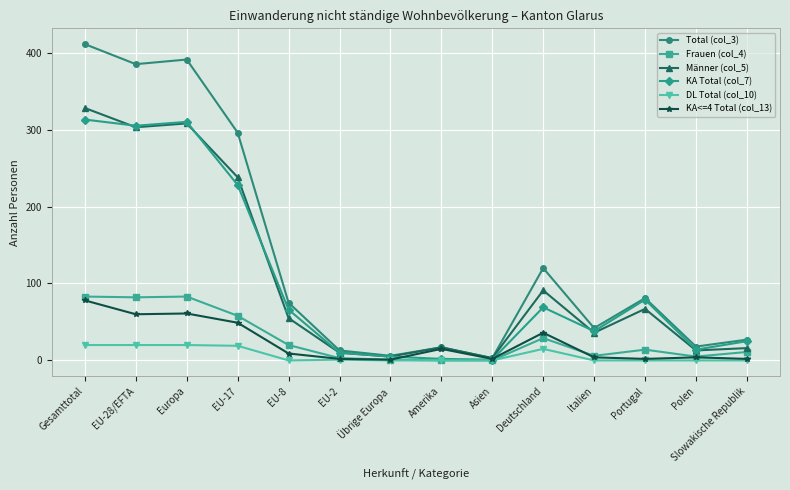

The value of DL Total (col_10) at EU-28/EFTA is 20. True or false?

True